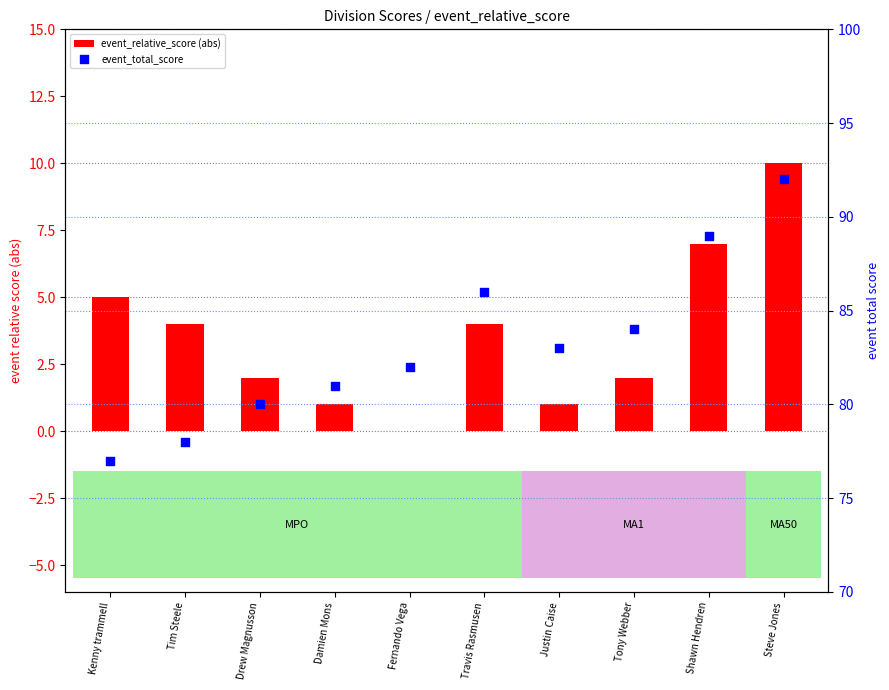

Which series has the largest Y range (max minus min)?

event_total_score